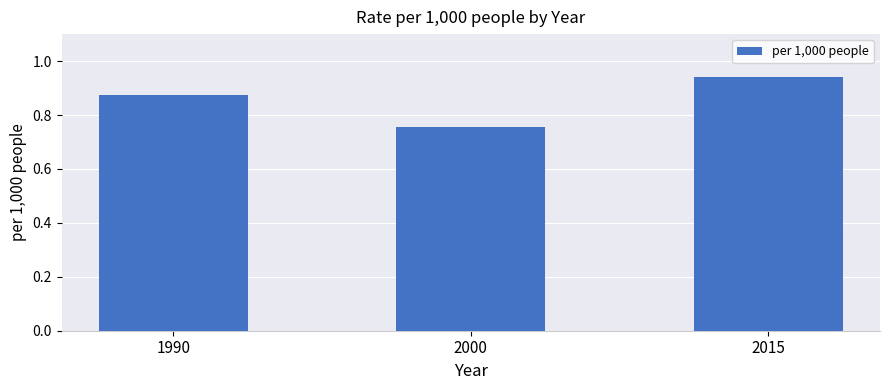

Rank the categories by value from lowest to highest.

2000, 1990, 2015